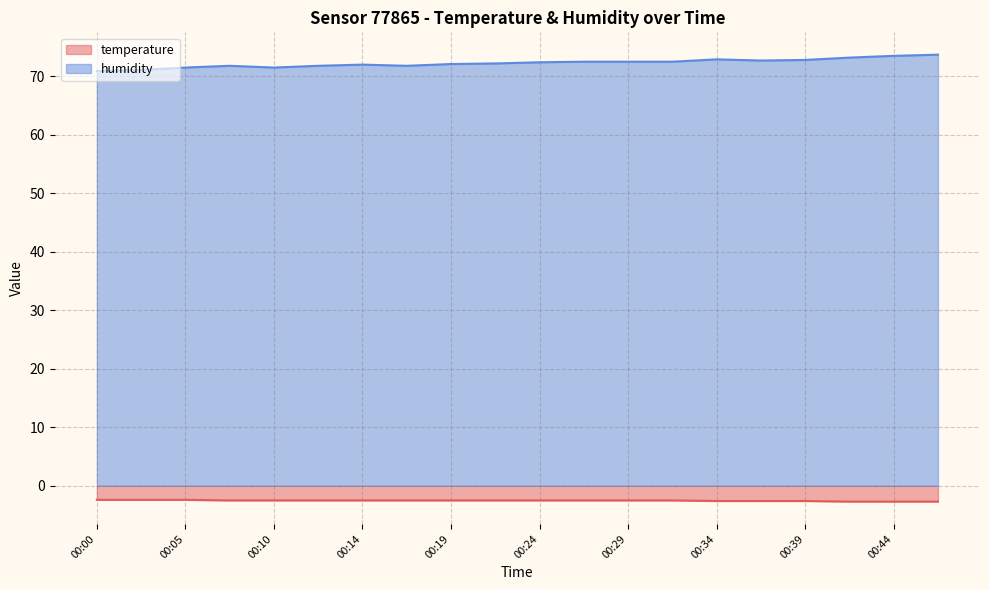

Where does the humidity series first go above 72?

00:19